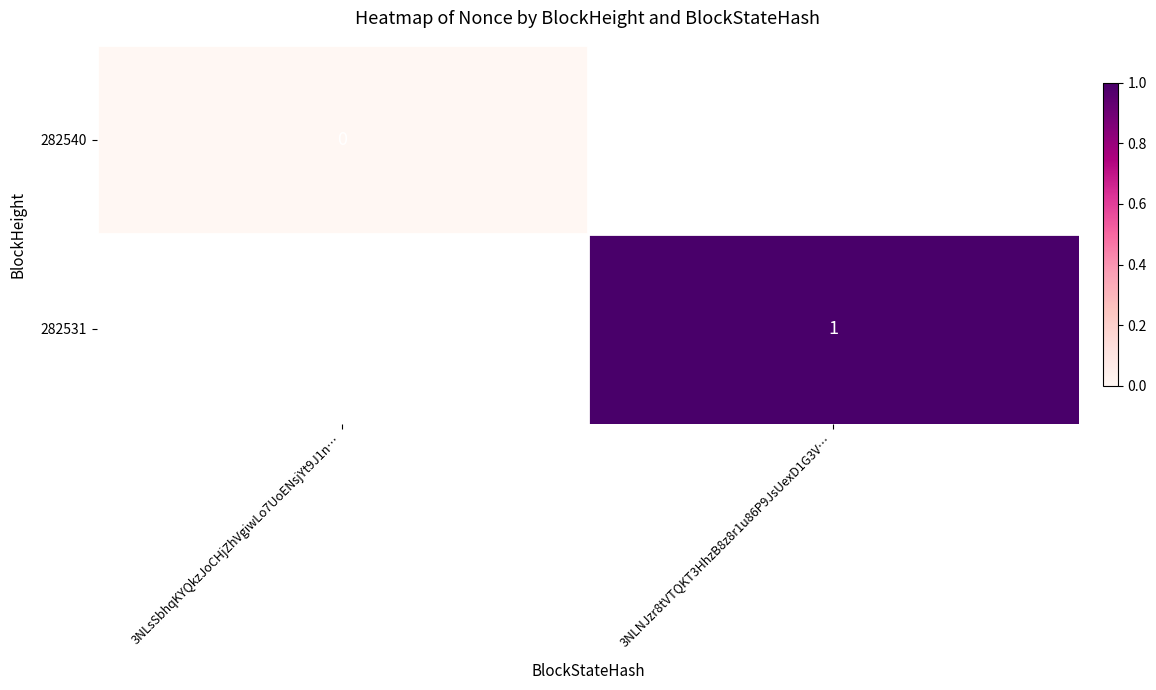

Which category has the highest value across all series?

3NLNJzr8tVTQKT3HhzB8z8r1u86P9JsUexD1G3V…